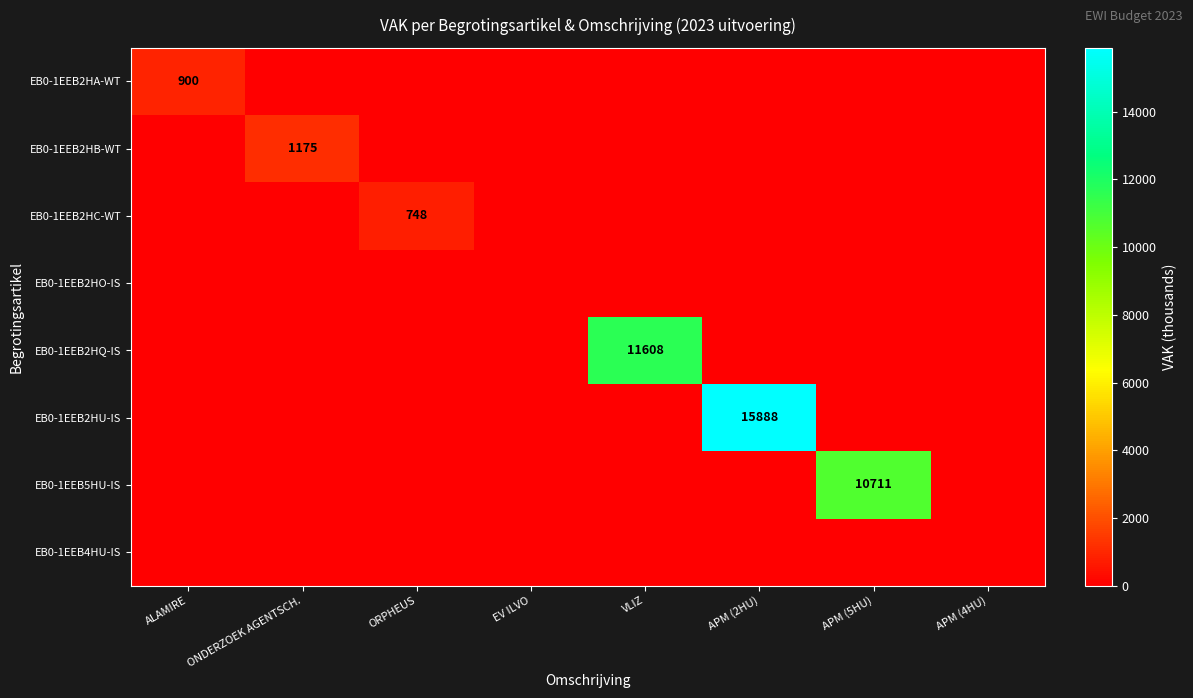

Which series changed the most between ORPHEUS and APM (4HU)?

EB0-1EEB2HC-WT